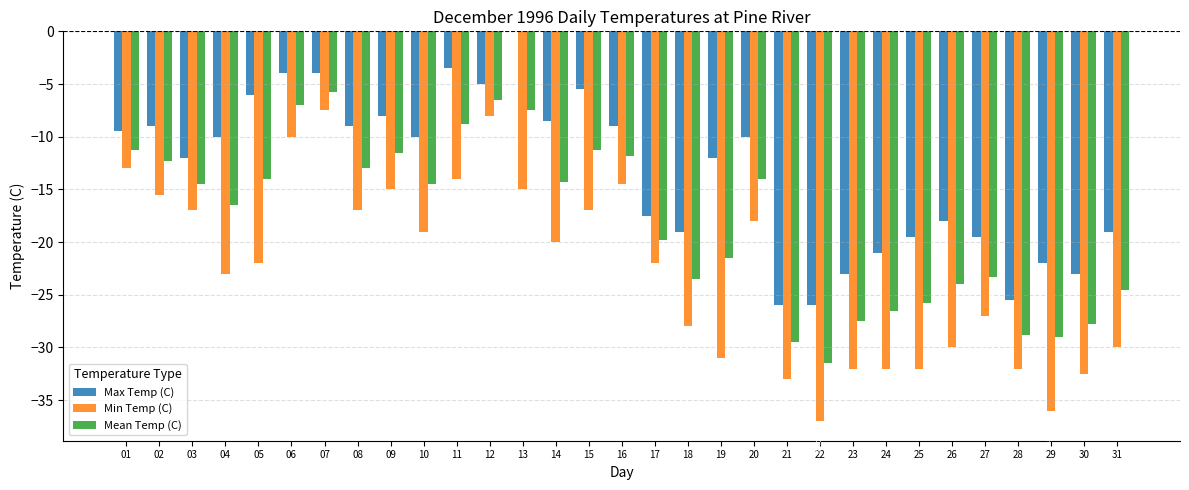

Reading left to right, list all the values displayed in this chart.

Max Temp (C): 01=-9.5	02=-9.0	03=-12.0	04=-10.0	05=-6.0	06=-4.0	07=-4.0	08=-9.0	09=-8.0	10=-10.0	11=-3.5	12=-5.0	13=0.0	14=-8.5	15=-5.5	16=-9.0	17=-17.5	18=-19.0	19=-12.0	20=-10.0	21=-26.0	22=-26.0	23=-23.0	24=-21.0	25=-19.5	26=-18.0	27=-19.5	28=-25.5	29=-22.0	30=-23.0	31=-19.0
Min Temp (C): 01=-13.0	02=-15.5	03=-17.0	04=-23.0	05=-22.0	06=-10.0	07=-7.5	08=-17.0	09=-15.0	10=-19.0	11=-14.0	12=-8.0	13=-15.0	14=-20.0	15=-17.0	16=-14.5	17=-22.0	18=-28.0	19=-31.0	20=-18.0	21=-33.0	22=-37.0	23=-32.0	24=-32.0	25=-32.0	26=-30.0	27=-27.0	28=-32.0	29=-36.0	30=-32.5	31=-30.0
Mean Temp (C): 01=-11.3	02=-12.3	03=-14.5	04=-16.5	05=-14.0	06=-7.0	07=-5.8	08=-13.0	09=-11.5	10=-14.5	11=-8.8	12=-6.5	13=-7.5	14=-14.3	15=-11.3	16=-11.8	17=-19.8	18=-23.5	19=-21.5	20=-14.0	21=-29.5	22=-31.5	23=-27.5	24=-26.5	25=-25.8	26=-24.0	27=-23.3	28=-28.8	29=-29.0	30=-27.8	31=-24.5